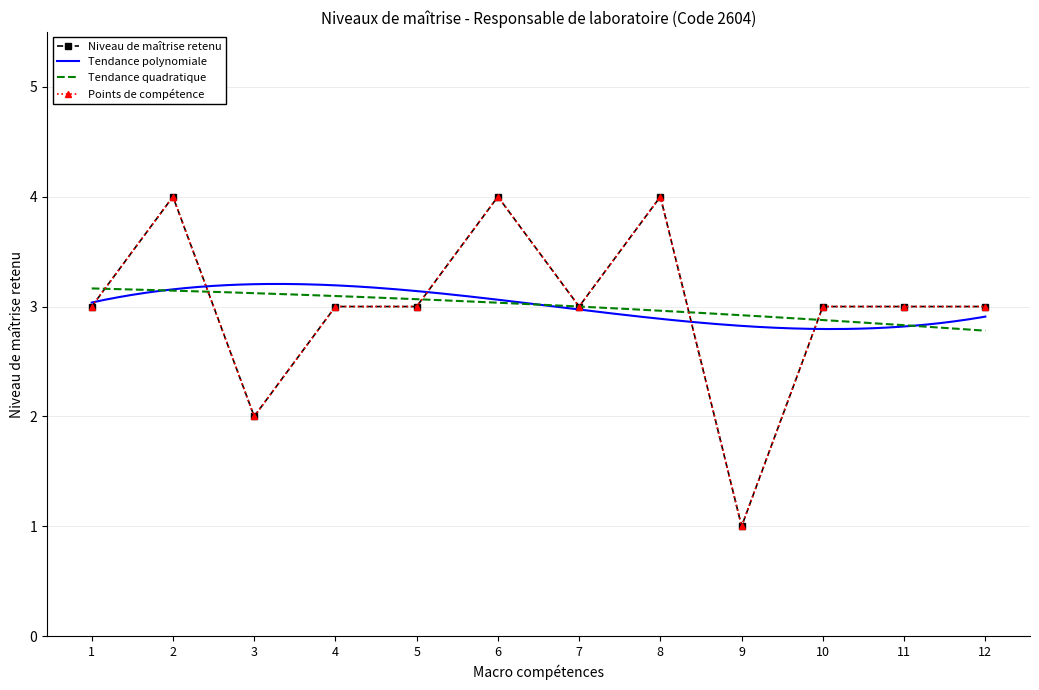

What is the greatest value displayed?

4